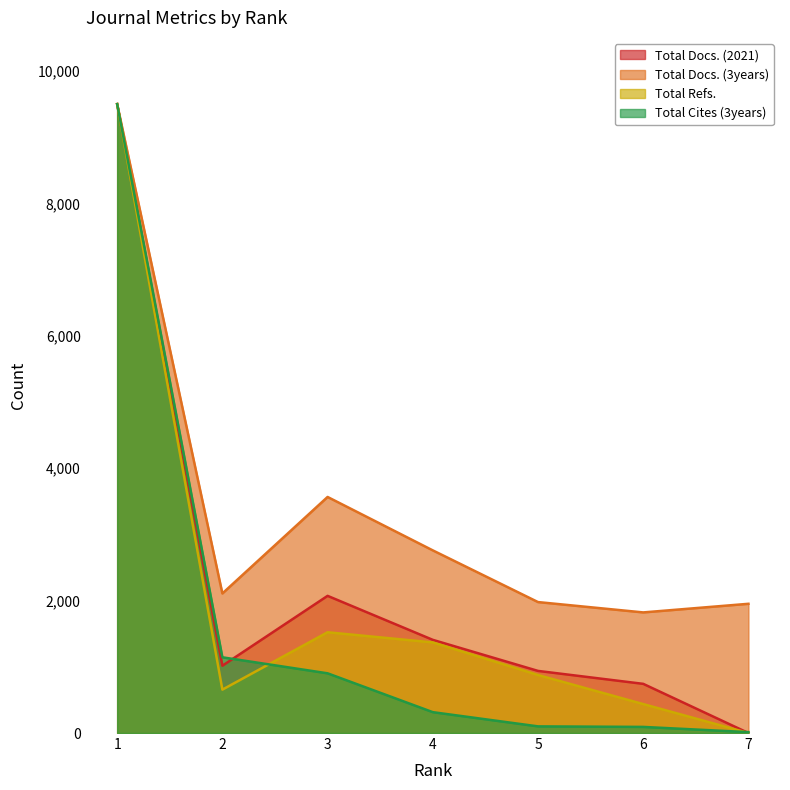

What is the difference between the second highest and second lowest values in the Total Cites (3years) series?

1051.3